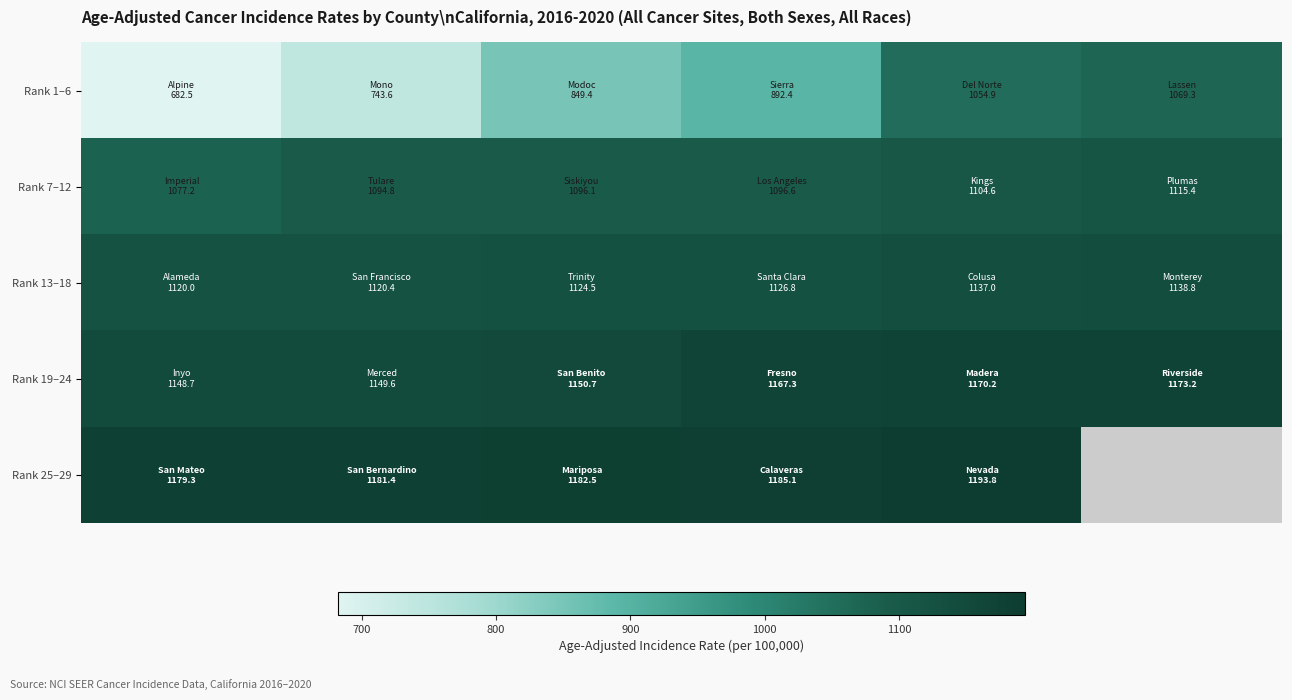

How many values in the Rank 7–12 series are below 1096?

2